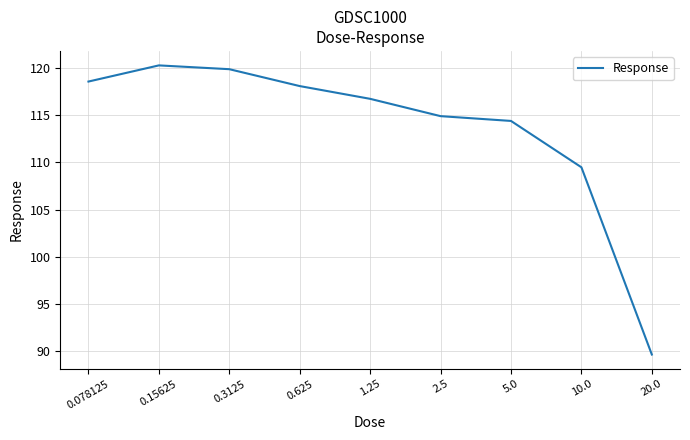

The value at 0.625 is 118.1. True or false?

True